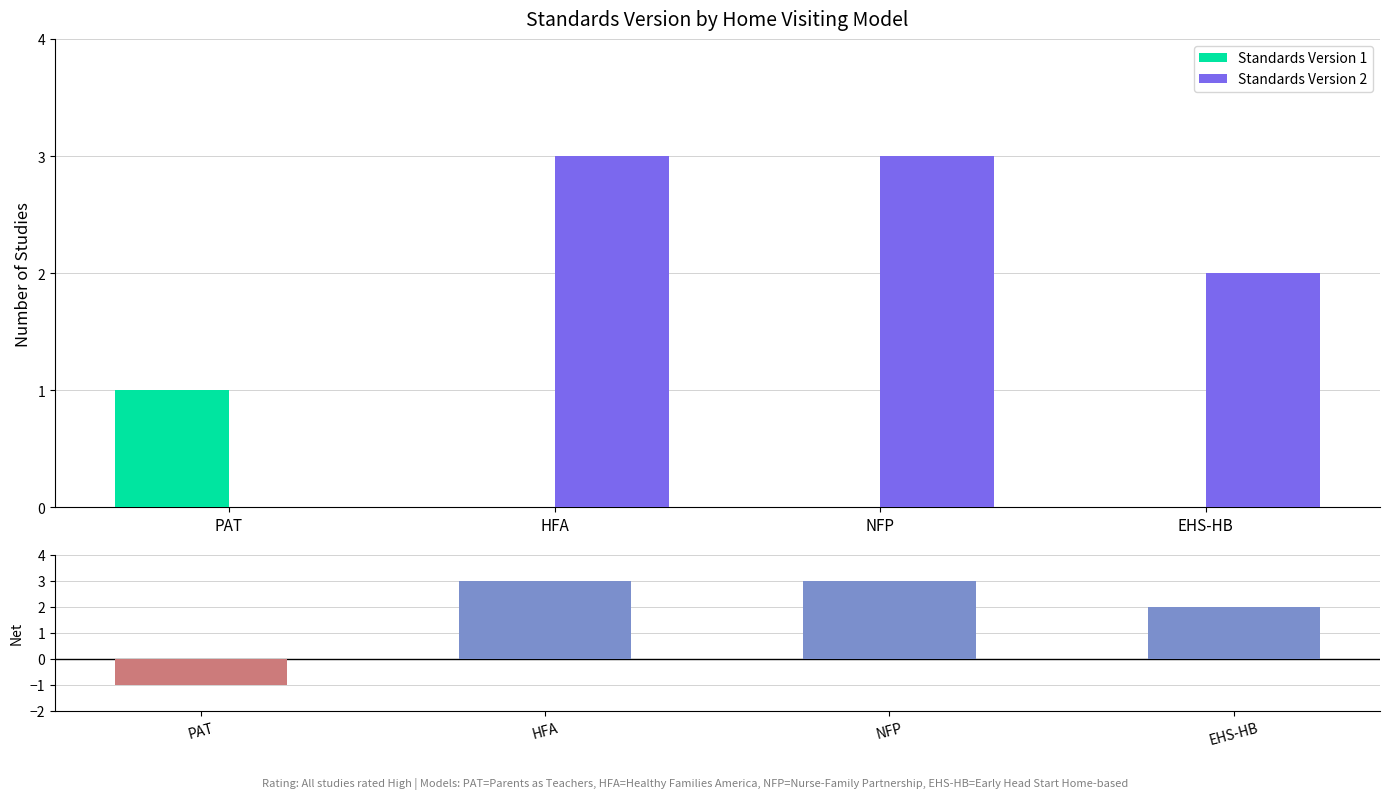

Which category has the highest value in the Standards Version 1 series?

PAT